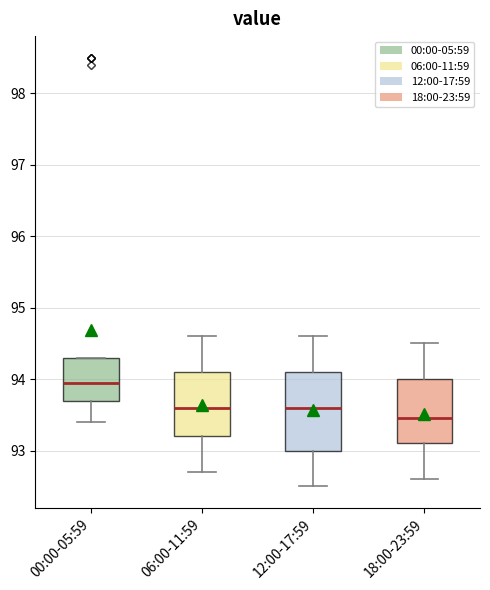

Reading left to right, transcribe this box plot: for each box, give where its median line is, the range the box spans, and where its two whiskers end, as read against the y-axis. The values are not printed on the chart, so give them approximately, as read against the axis.

00:00-05:59: median 94.0, box 93.7 to 94.3, whiskers 93.4 to 94.3
06:00-11:59: median 93.6, box 93.2 to 94.1, whiskers 92.7 to 94.6
12:00-17:59: median 93.6, box 93.0 to 94.1, whiskers 92.5 to 94.6
18:00-23:59: median 93.5, box 93.1 to 94.0, whiskers 92.6 to 94.5